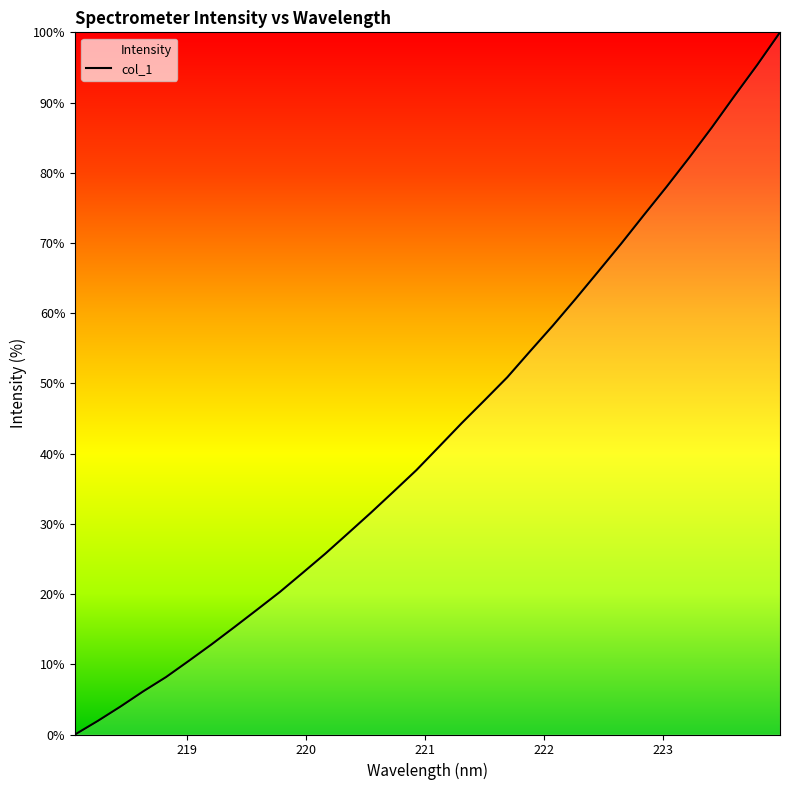

What is the greatest value displayed?

100.0